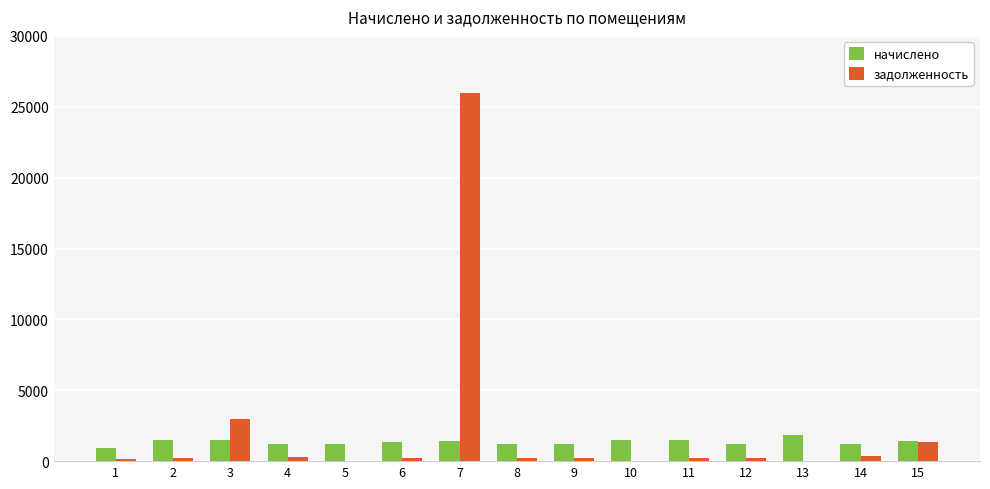

Count the number of categories in the chart.

15